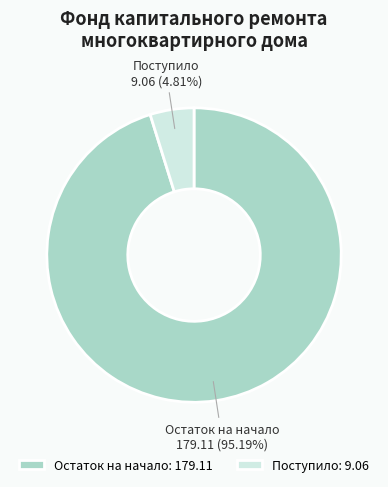

Is there a majority slice in this chart?

Yes